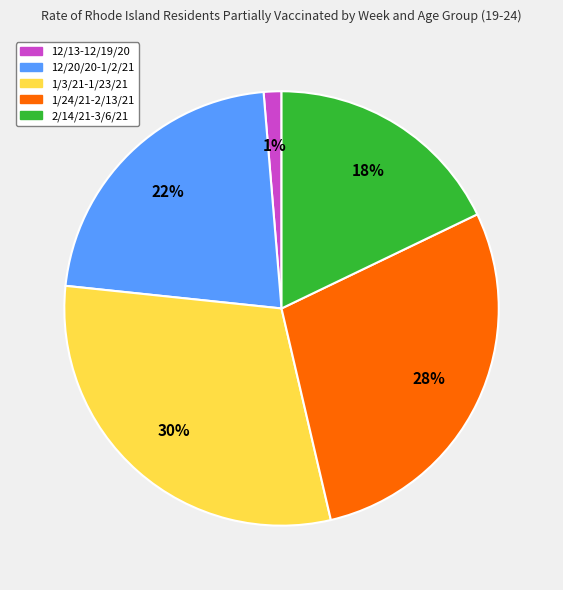

To the nearest percent, what portion does 1/3/21-1/23/21 represent?

30%